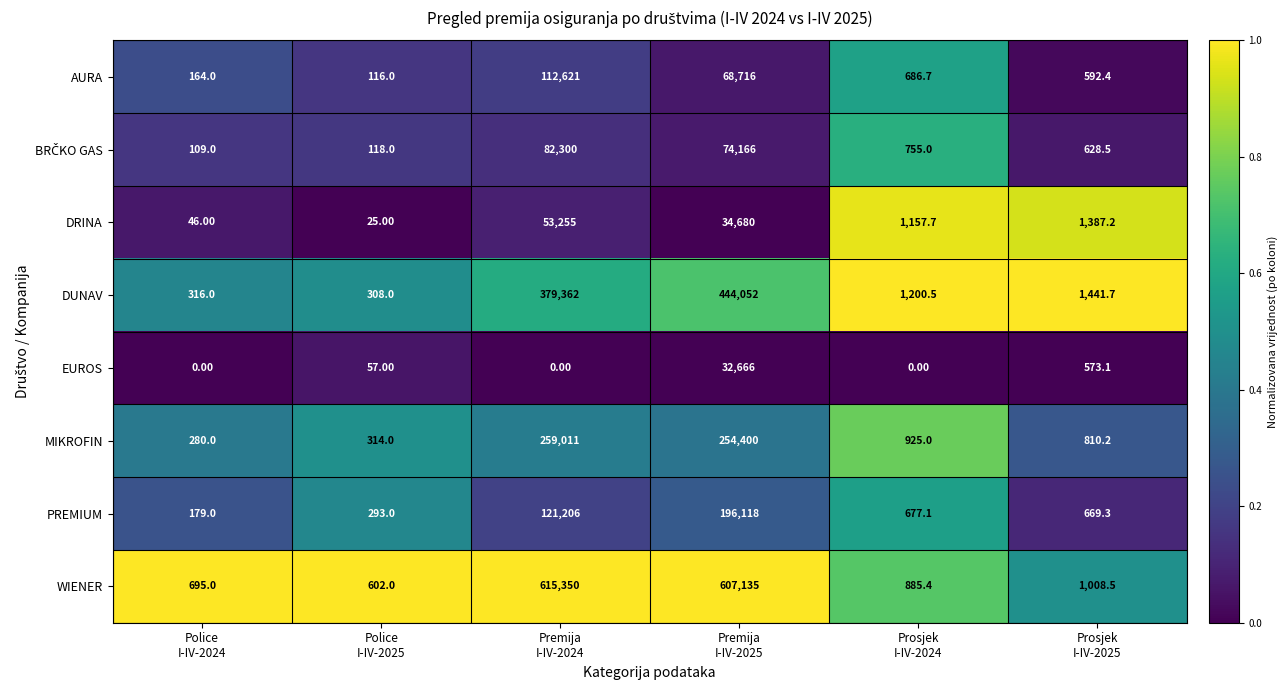

Which series has the widest spread of values?

WIENER